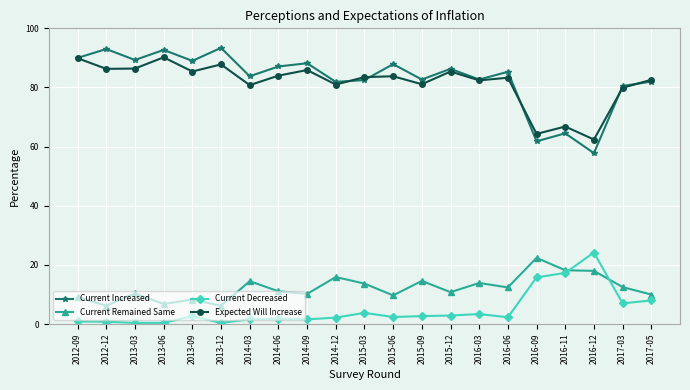

Where is the first local maximum for Current Increased?

2012-12